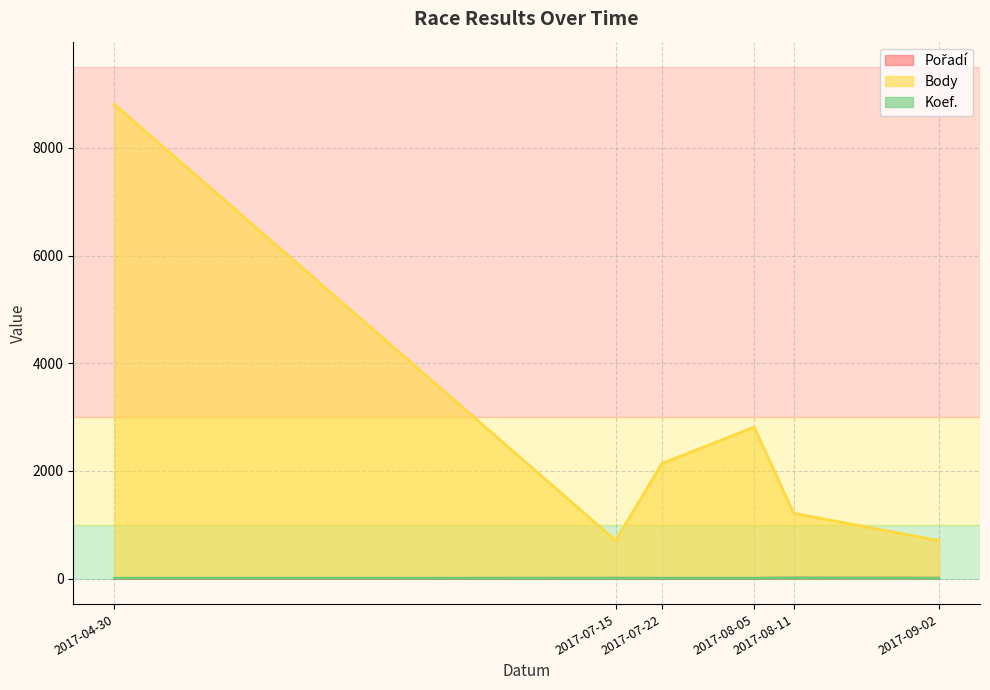

Which series changed the most between 2017-04-30 and 2017-07-15?

Body